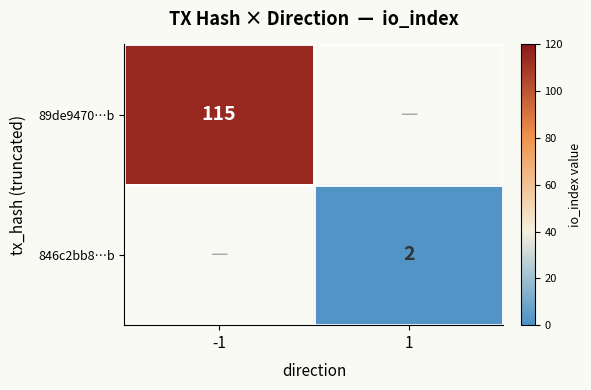

True or false: 846c2bb8…b has a value of 1 at 1.

False